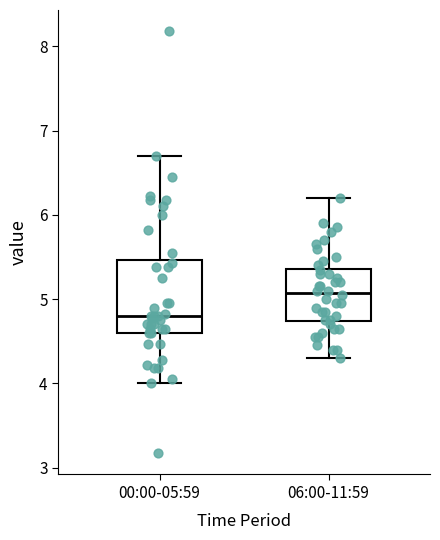

Which box has the highest median line?

06:00-11:59